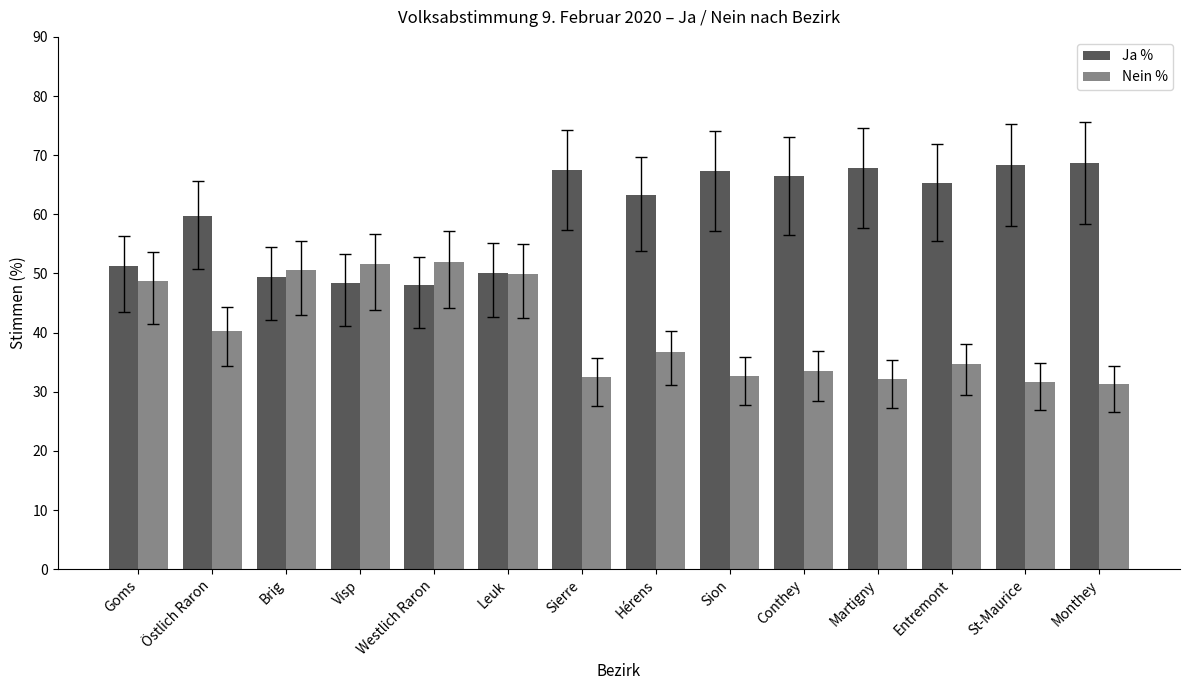

What is the spread (max minus min) of values at St-Maurice?

36.7